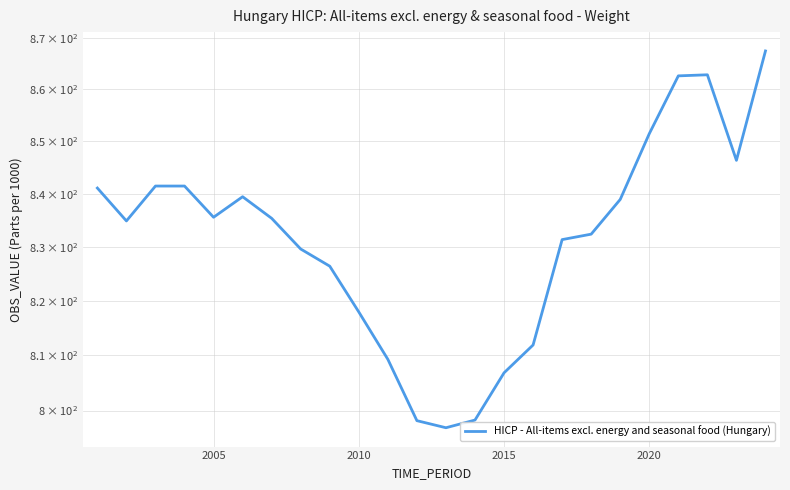

What is the difference between the maximum and minimum values?

70.5